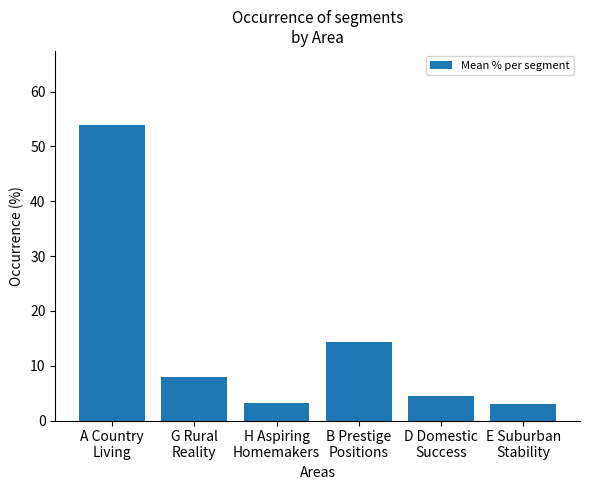

What is the value of the 2nd bar from the left?

7.9